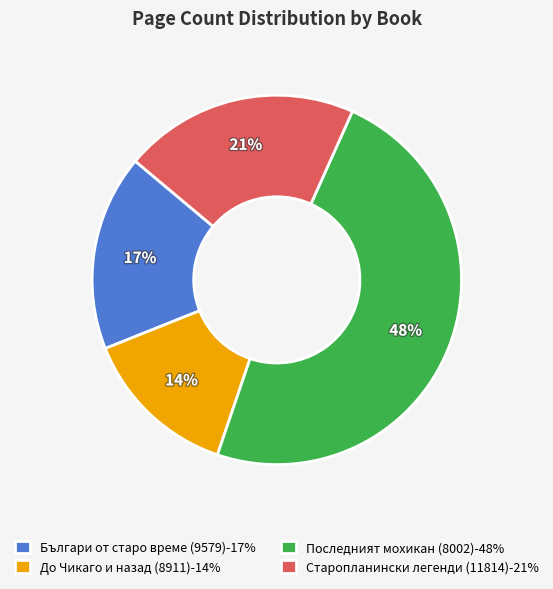

Is it true that Българи от старо време (9579) is 4% of the pie?

False